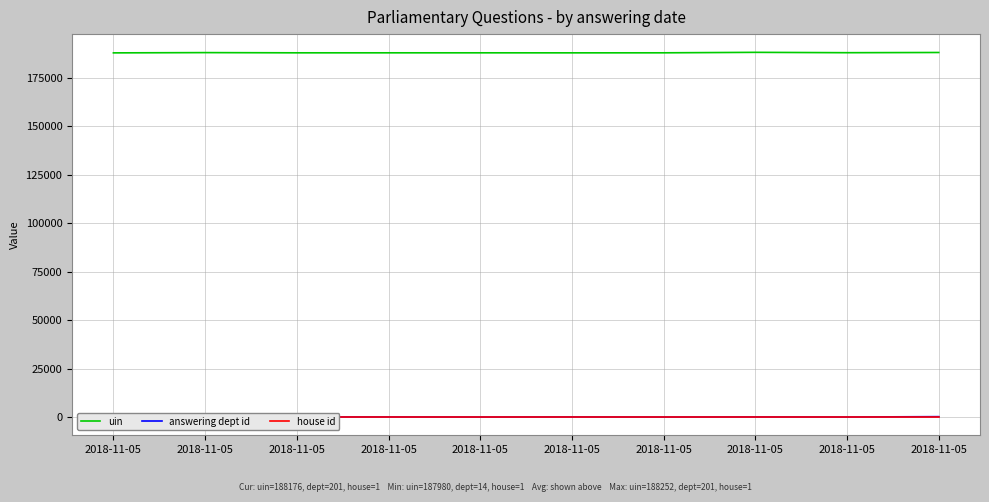

What is the difference between the maximum and minimum values in the uin series?

272